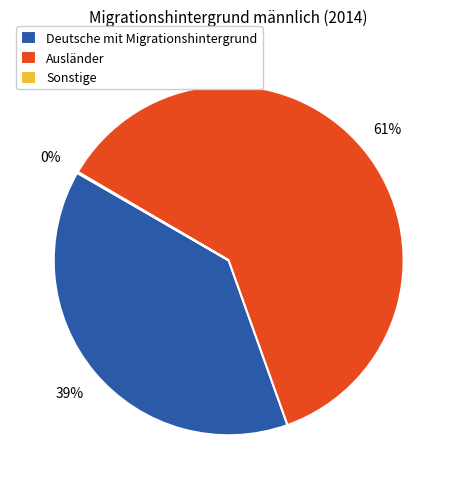

Does Deutsche mit Migrationshintergrund represent more than half of the total?

No